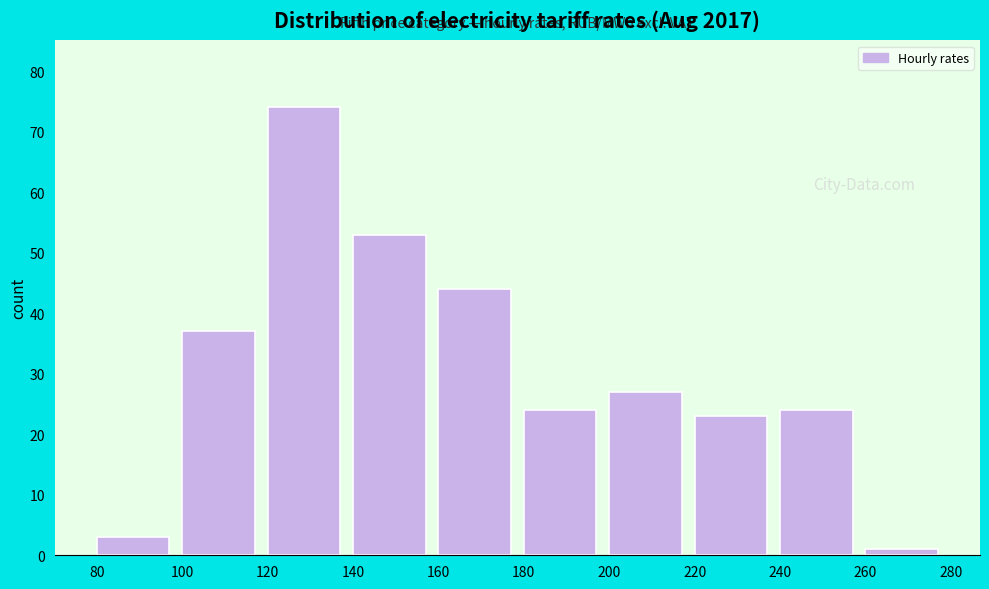

What is the height of the bar covering 80 to 100 on the x-axis? The values are not printed on the chart, so give them approximately, as read against the axis.

3